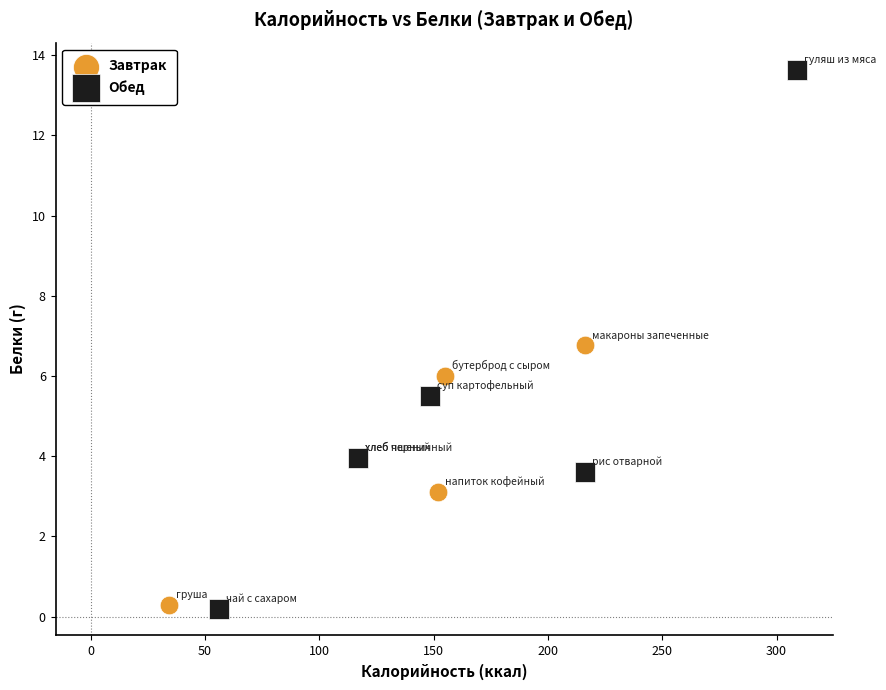

Which series has the largest Y range (max minus min)?

Обед